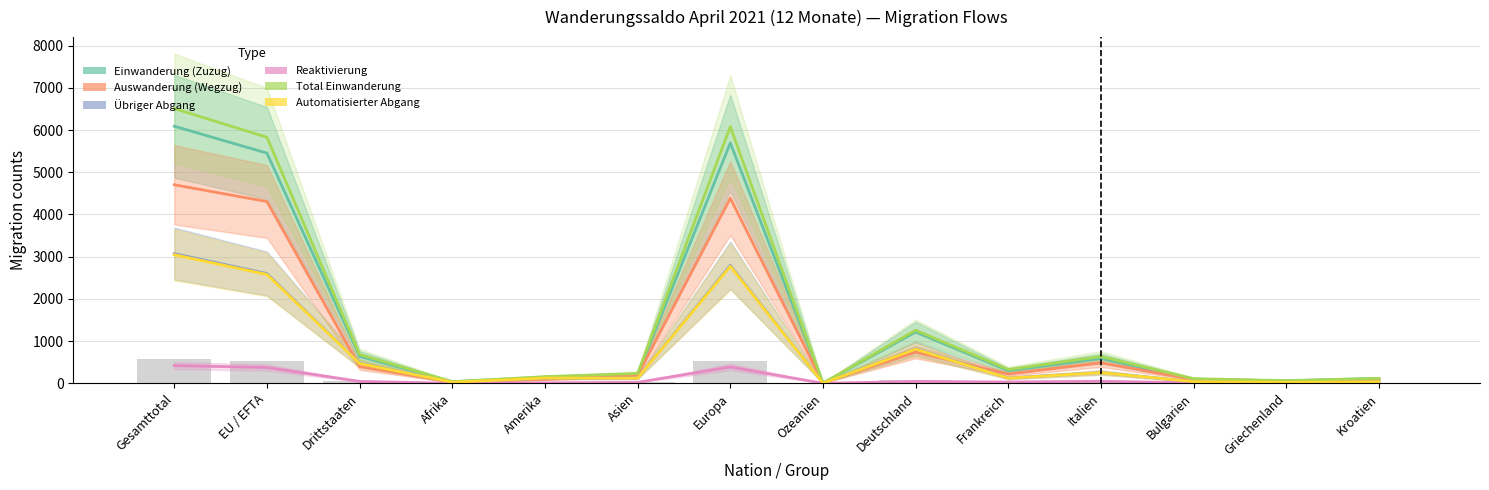

The Automatisierter Abgang series shows 40 at Bulgarien. True or false?

True